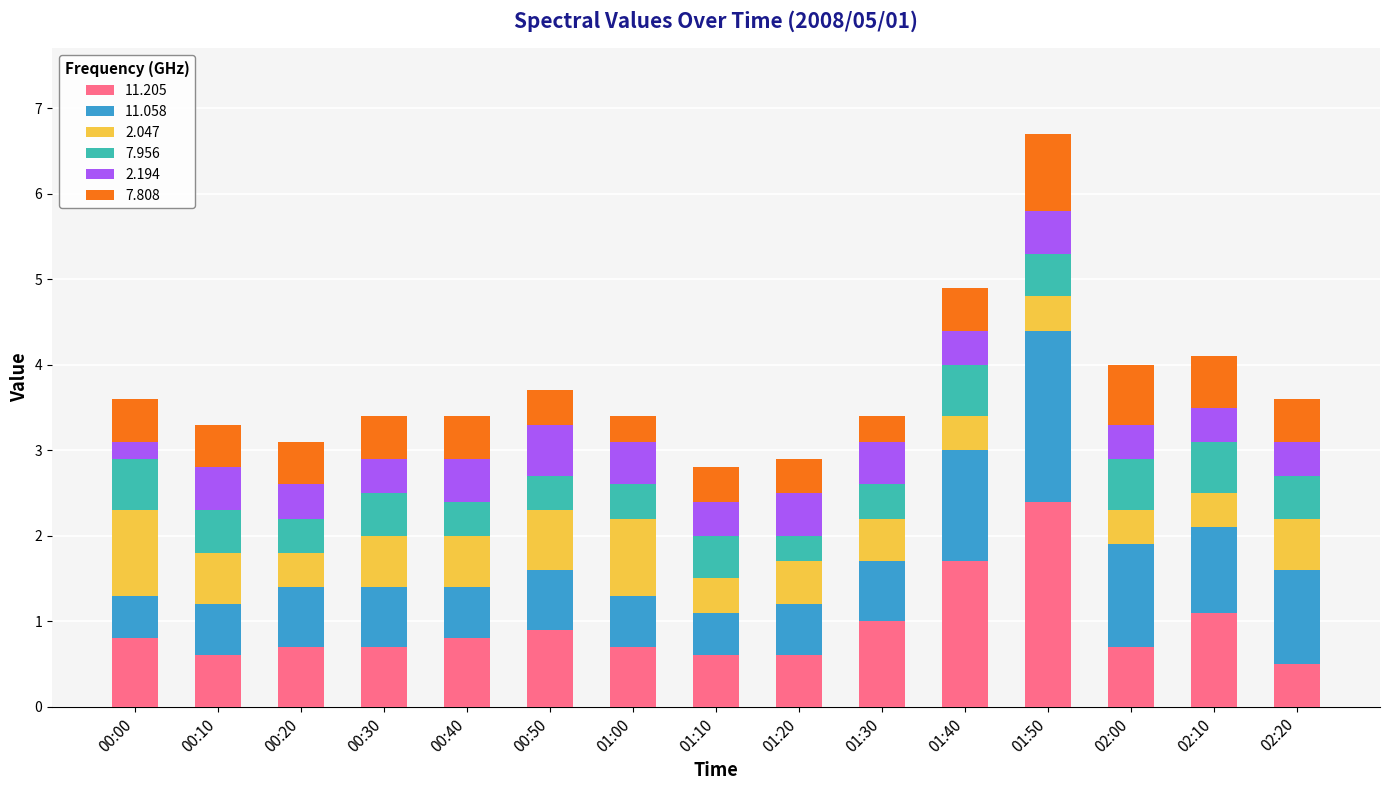

Does the chart contain any negative values?

No